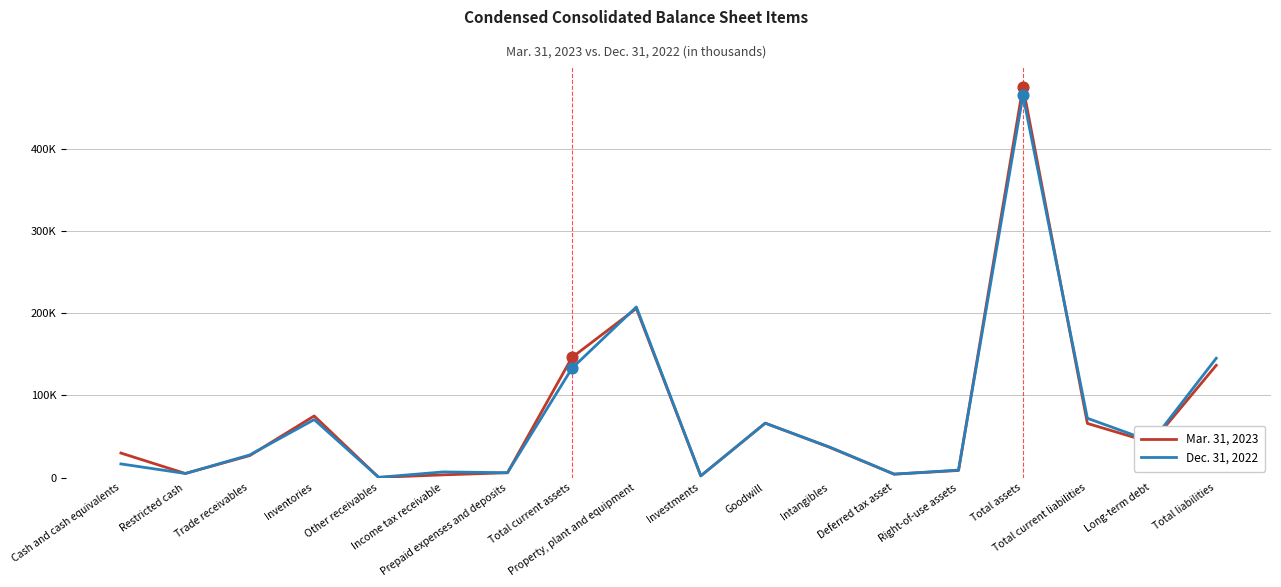

What are all the series names shown in the legend?

Mar. 31, 2023, Dec. 31, 2022